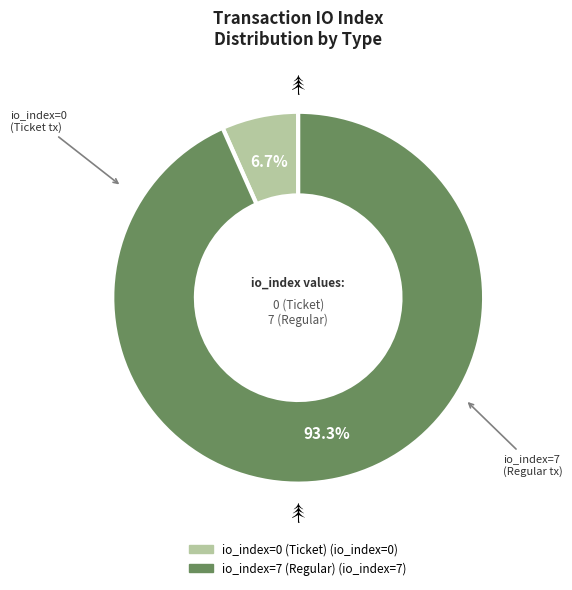

Is the sum of io_index=7 (Regular) and io_index=0 (Ticket) greater than half?

Yes